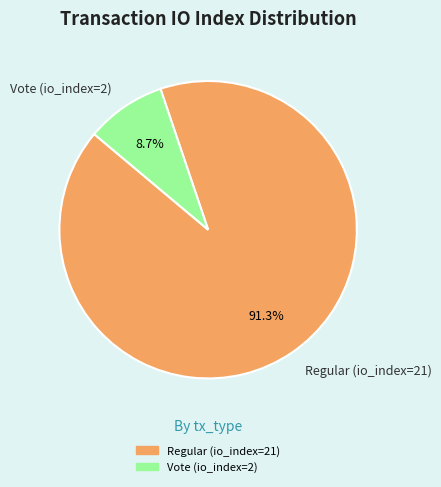

To the nearest percent, what is the difference between the largest and smallest slice percentages?

83%